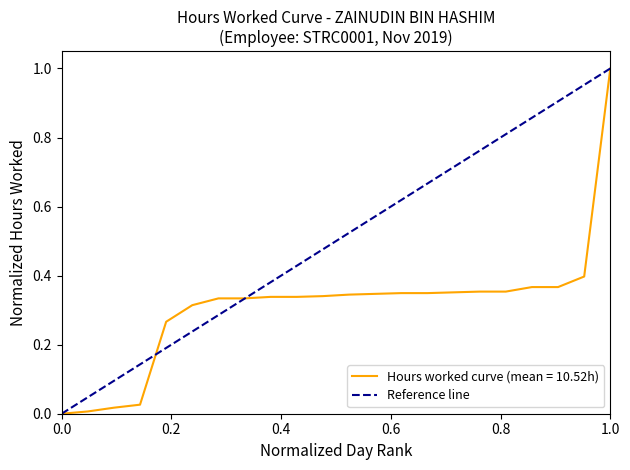

At which label does Hours worked curve (mean = 10.52h) reach its peak?

1.0